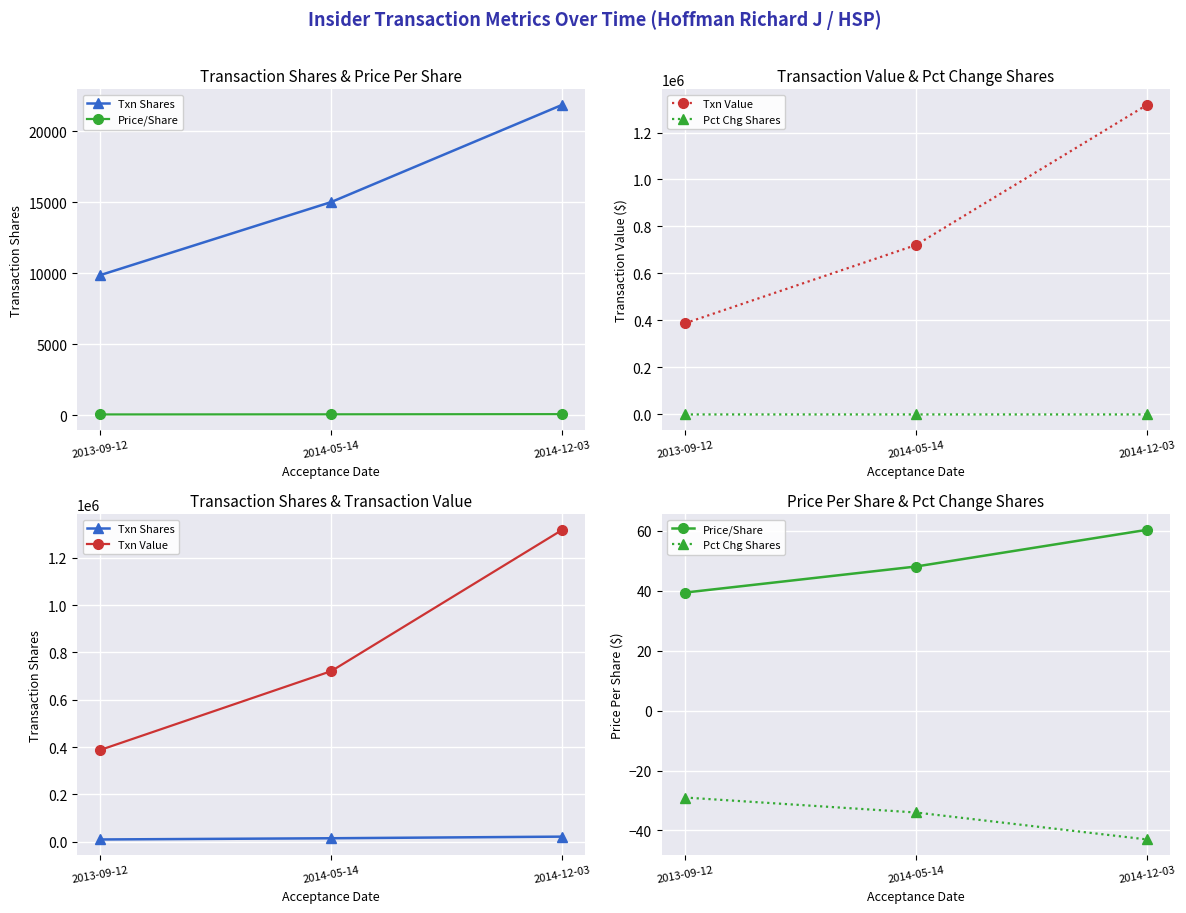

Which has a higher value, 2014-12-03 or 2013-09-12?

2014-12-03